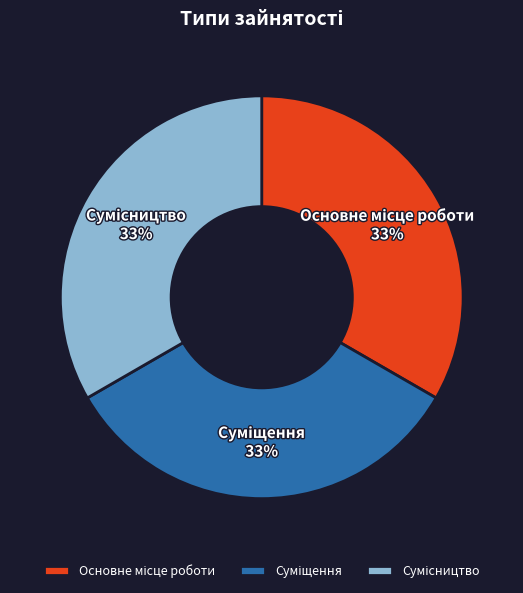

Does any single category account for the majority?

No